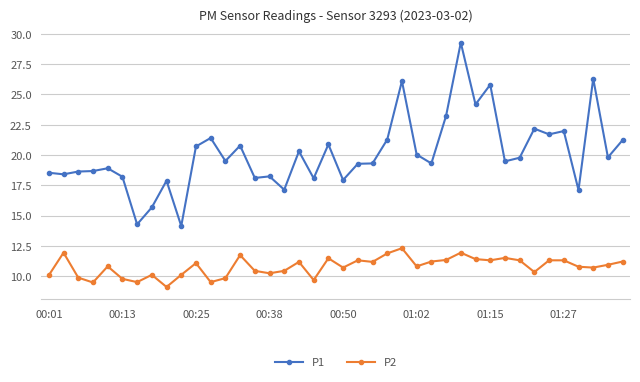

List the series in order of their overall mean, lowest first.

P2, P1